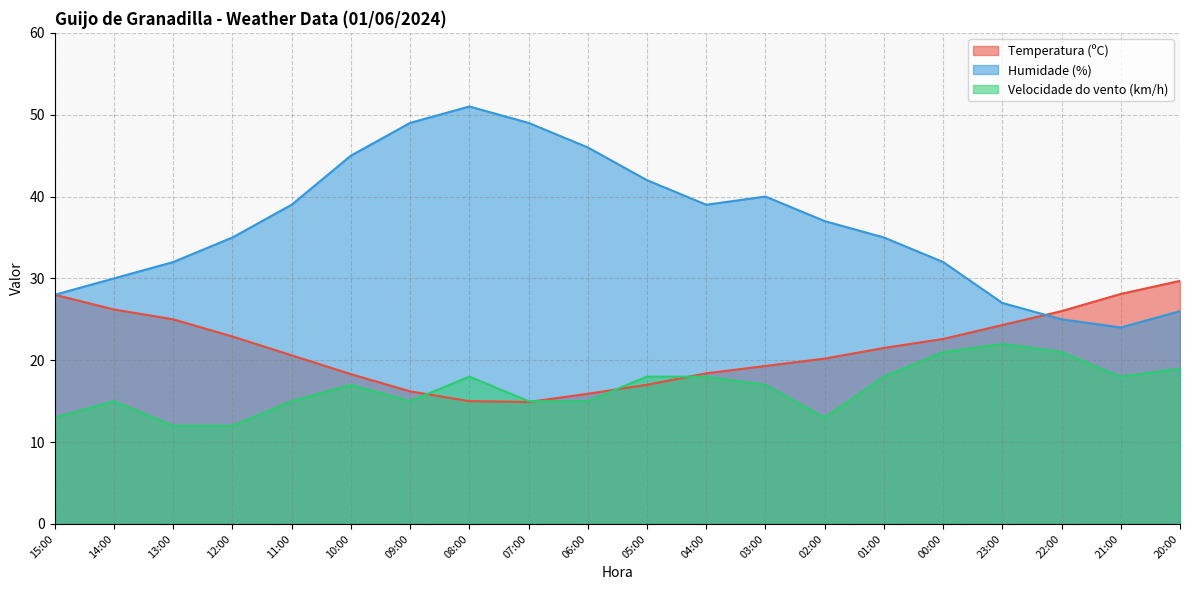

What is the label of the 16th point from the left?

00:00